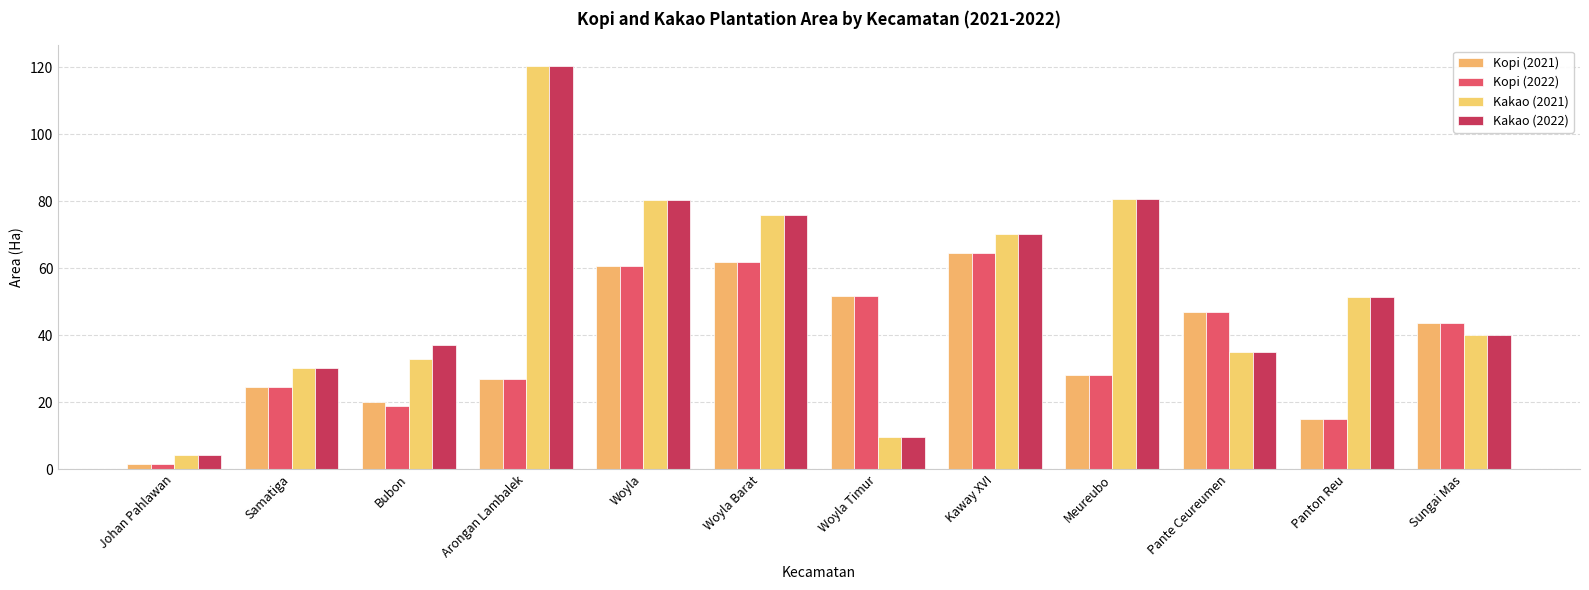

How many groups of bars are there?

12